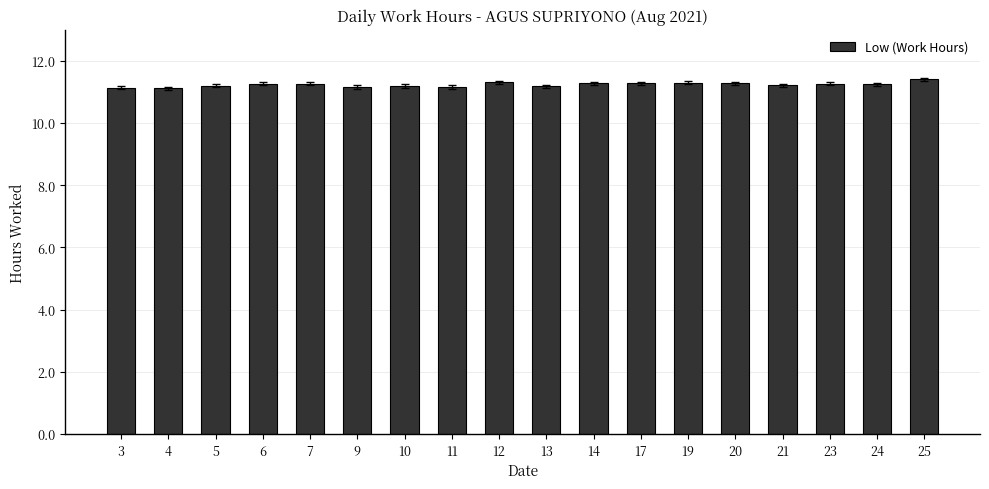

What is the difference between the second highest and second lowest values?

0.2